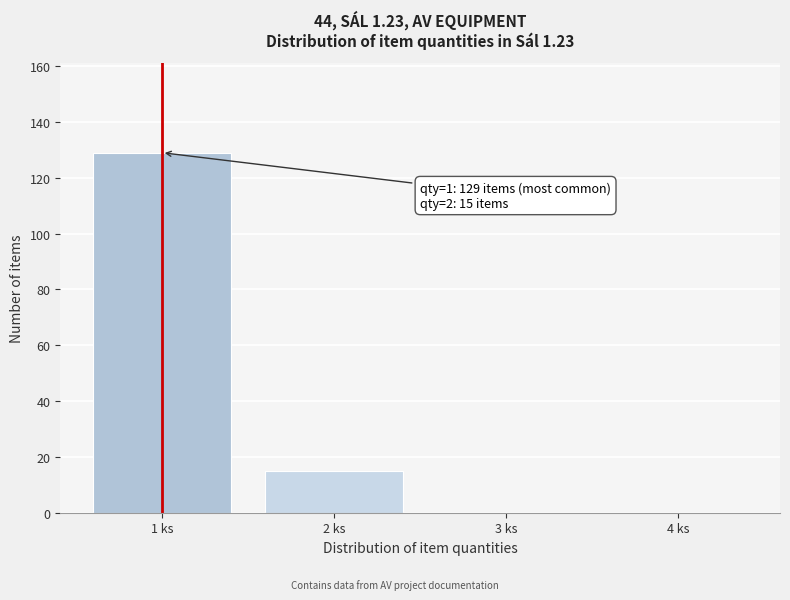

Reading left to right, transcribe all the data shown in this chart.

1 ks=129	2 ks=15	3 ks=0	4 ks=0